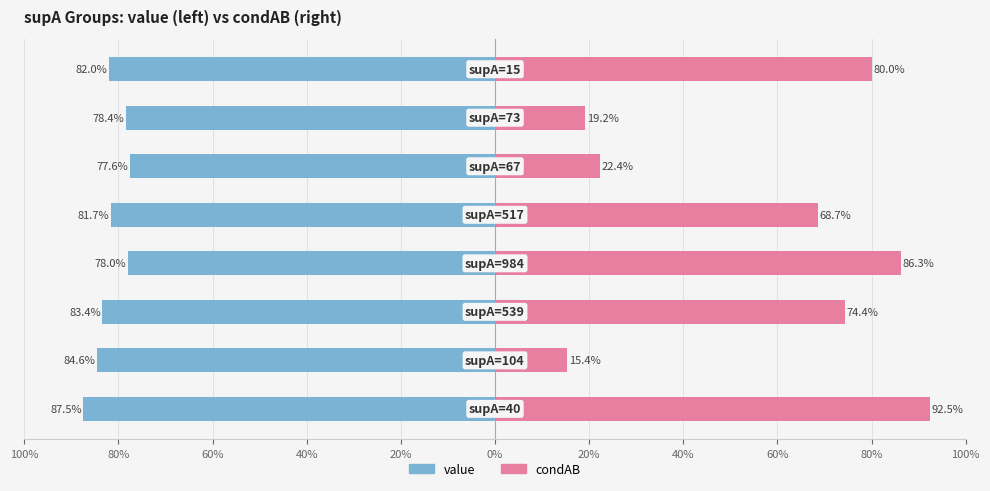

How many bars are there in each group?

2